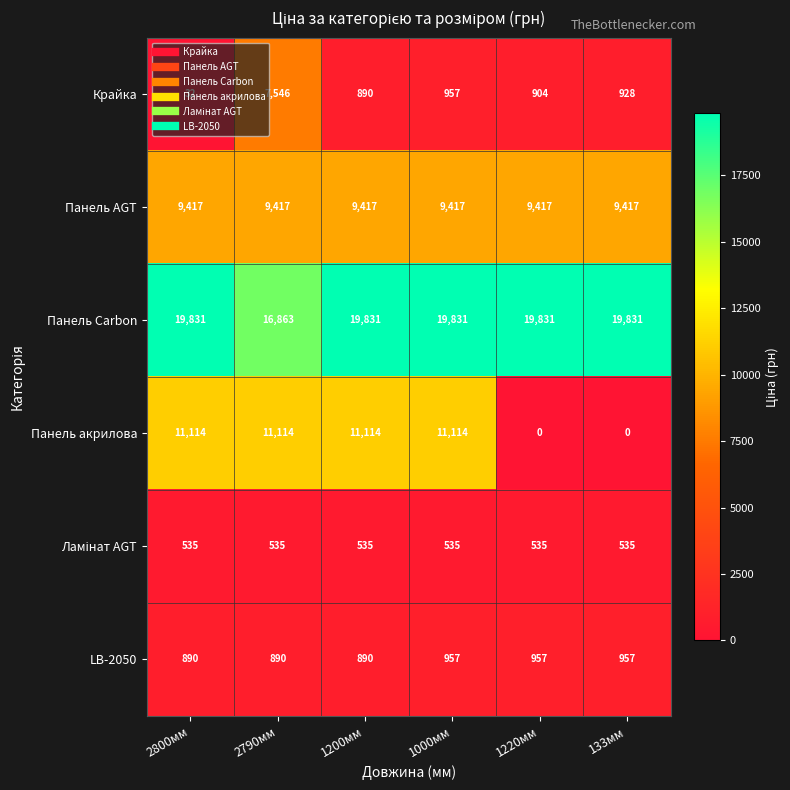

What is the sum of all Панель AGT values?

56502